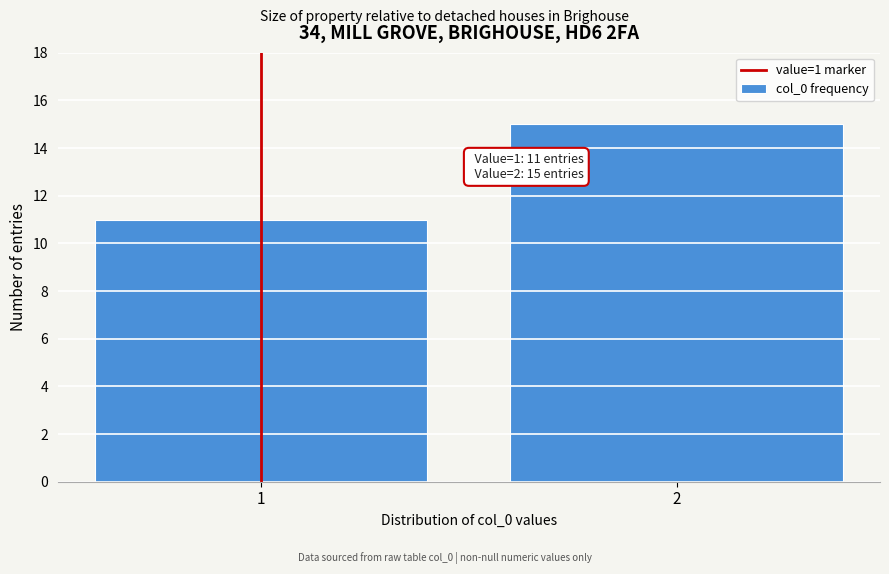

Reading left to right, what are all the values shown in this chart?

11	15